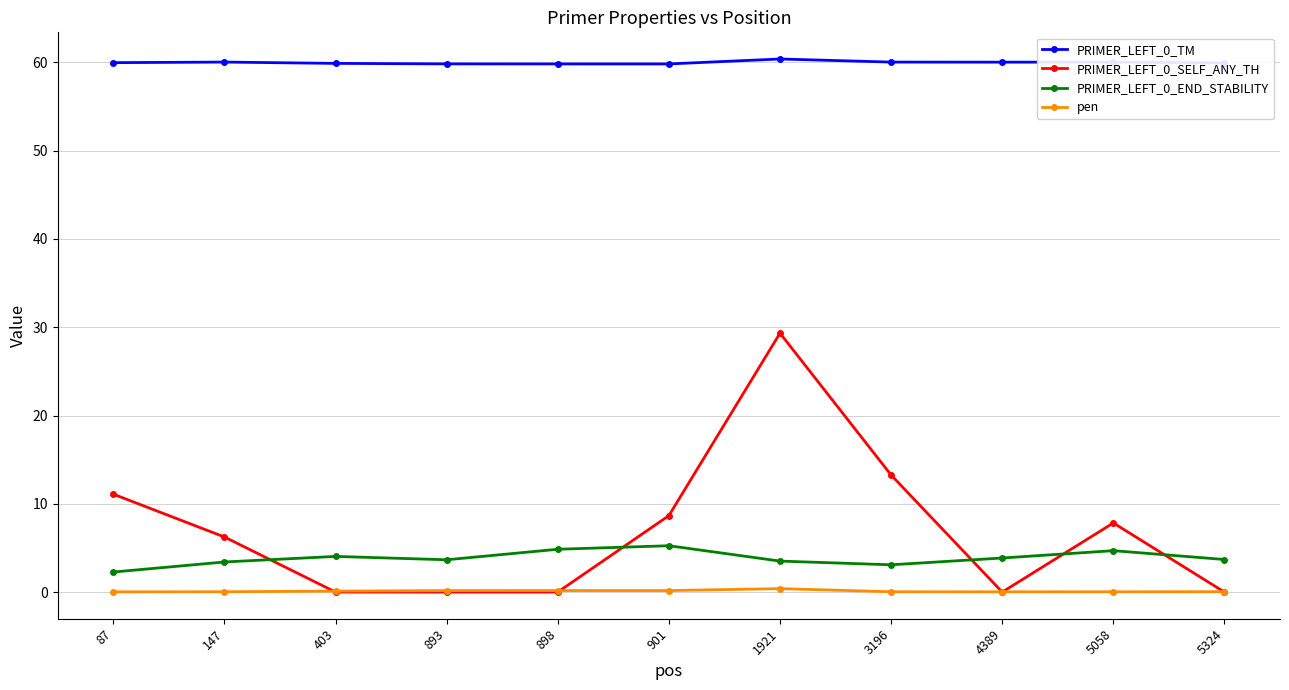

The value of pen at 403 is 0.1. True or false?

True